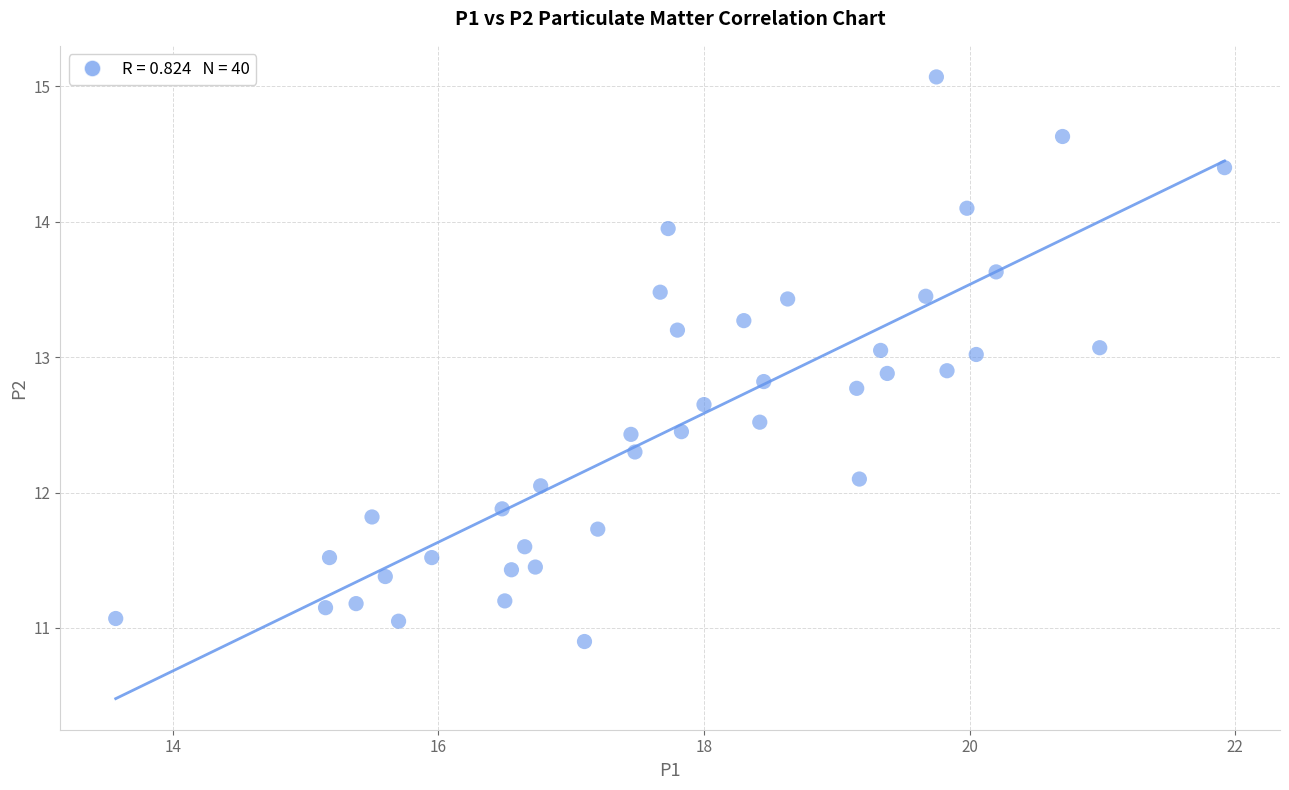

What is the range of Y values (max minus min)?

4.2